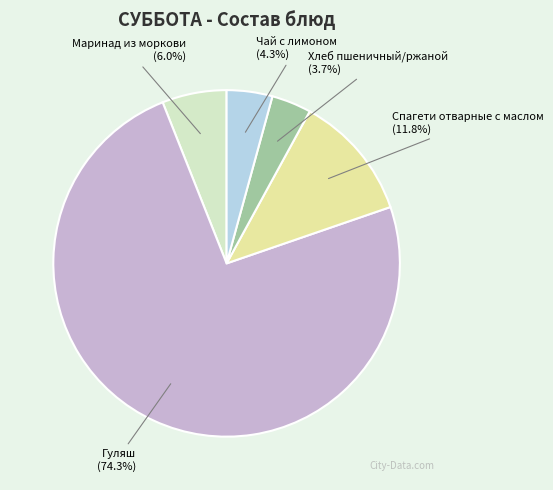

To the nearest percent, what is the difference between the Хлеб пшеничный/ржаной and Чай с лимоном slice percentages?

1%